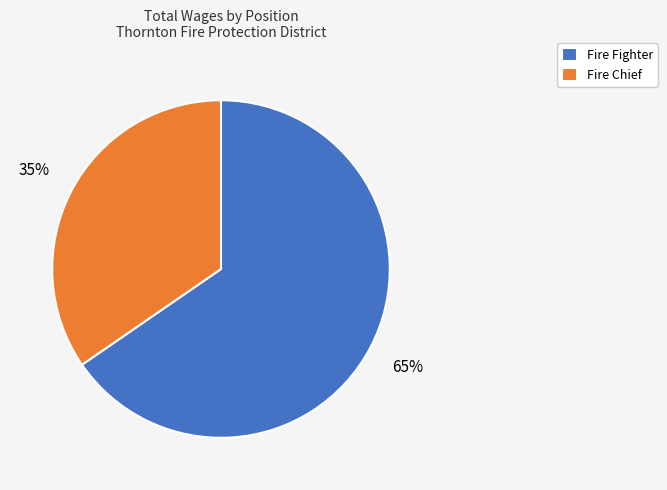

Is it true that Fire Chief is 23% of the pie?

False